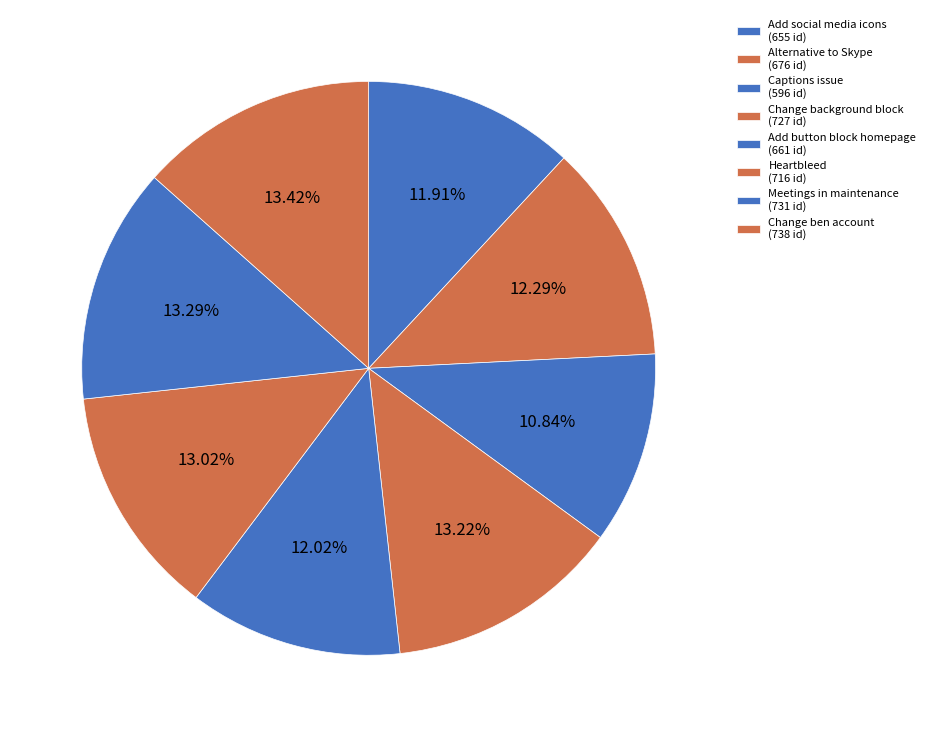

Is it true that Captions issue is 11% of the pie?

True